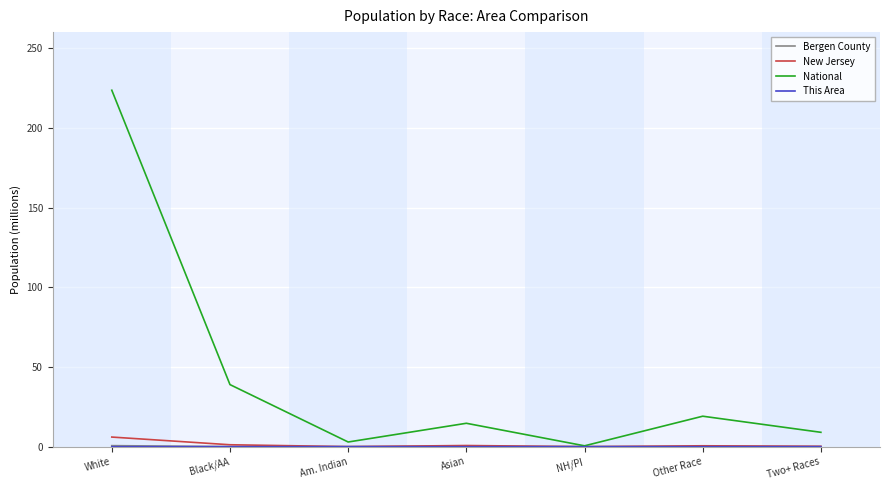

What is the greatest value displayed?

223.6